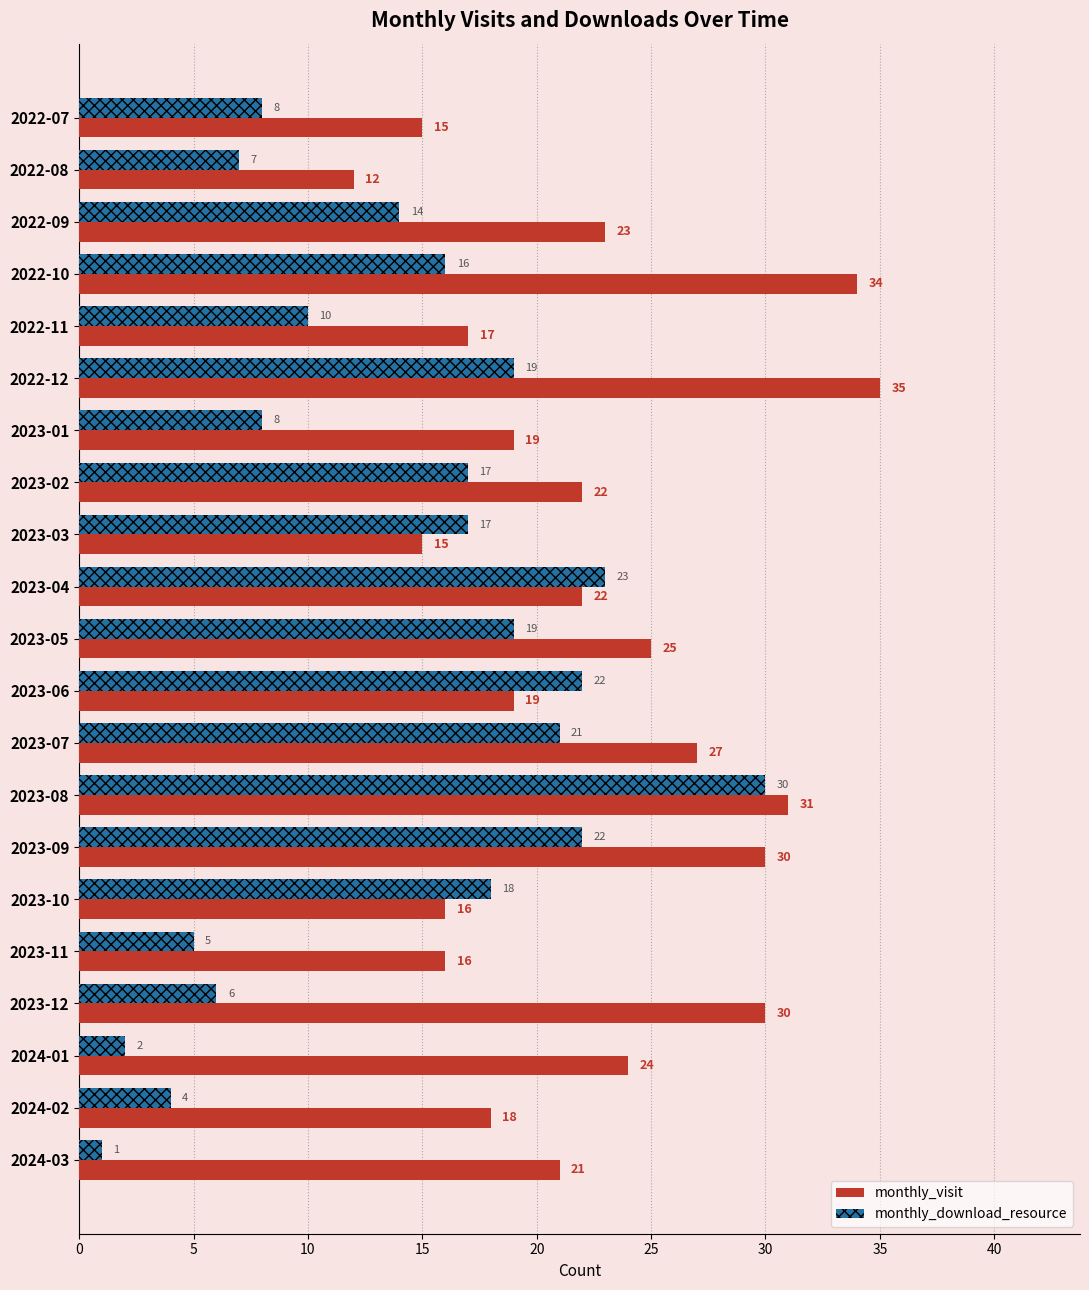

Rank the series by their maximum value, from highest to lowest.

monthly_visit, monthly_download_resource